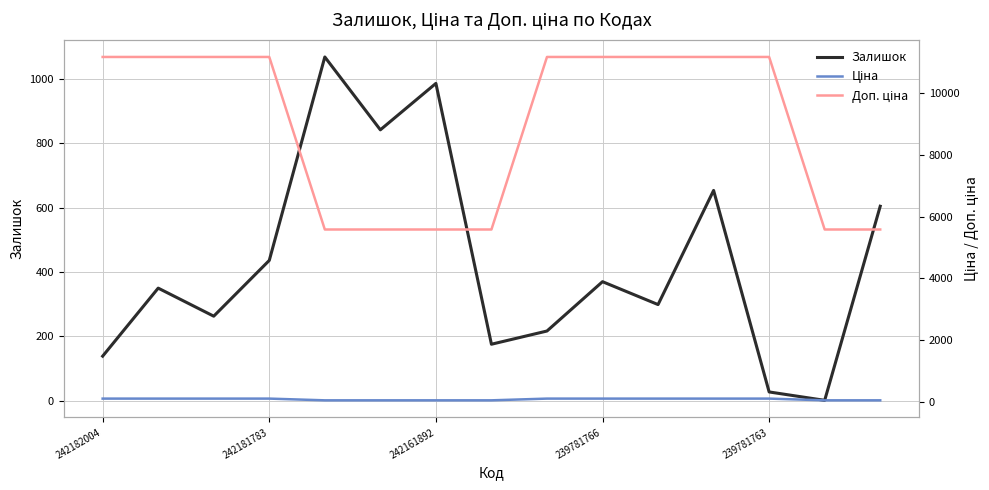

True or false: Залишок has more than 2 interior local peaks.

True